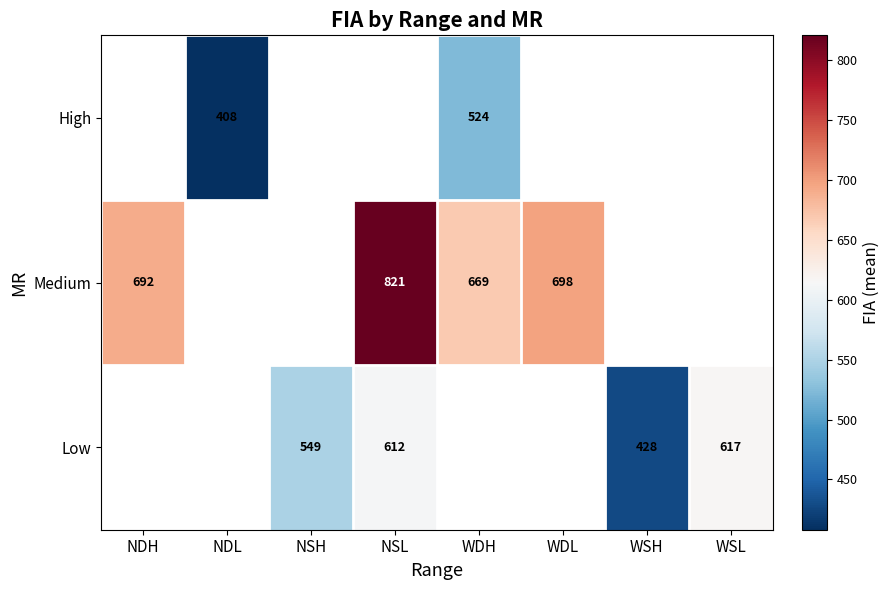

Is it true that High equals 408 at NDL?

True